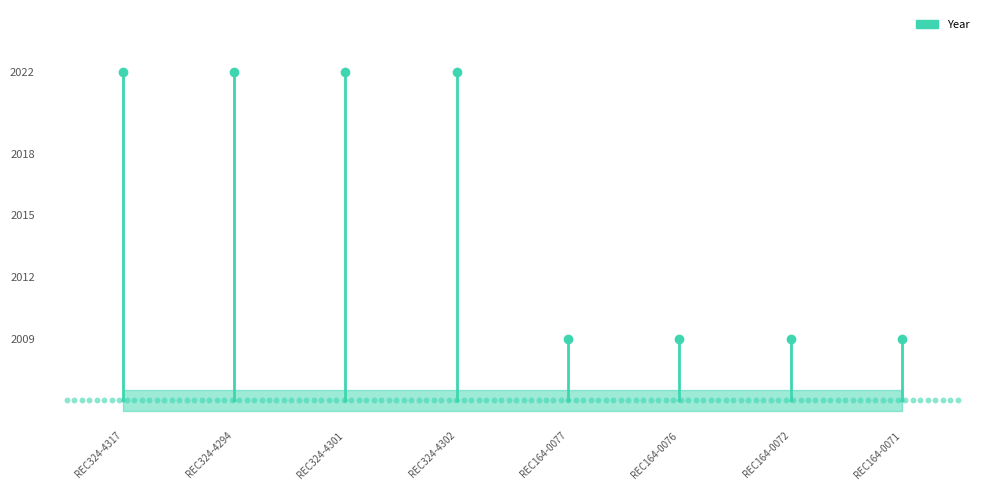

What is the ratio of the value at REC324-4317 to the value at REC324-4294?

1.0